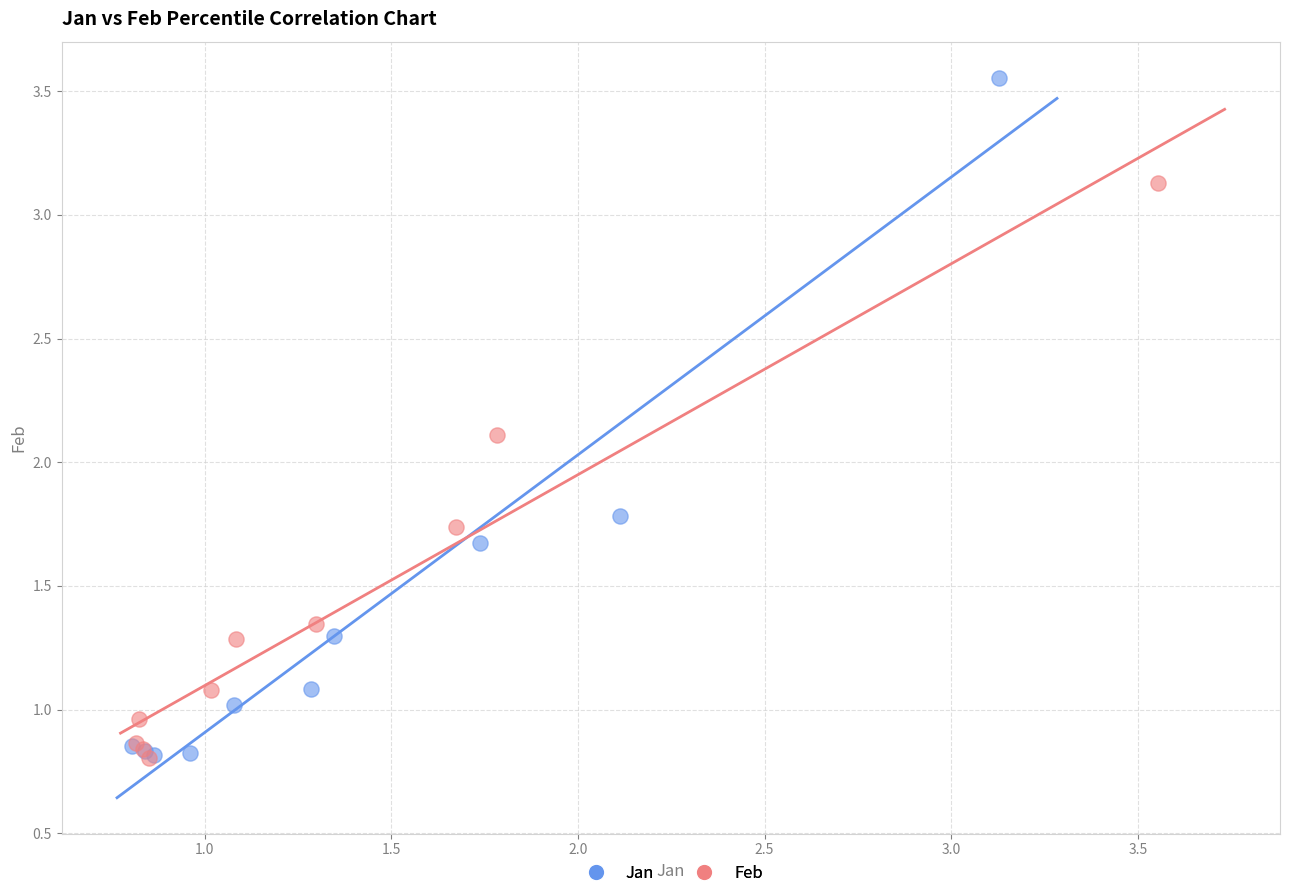

Which series contains the highest Y value?

Jan